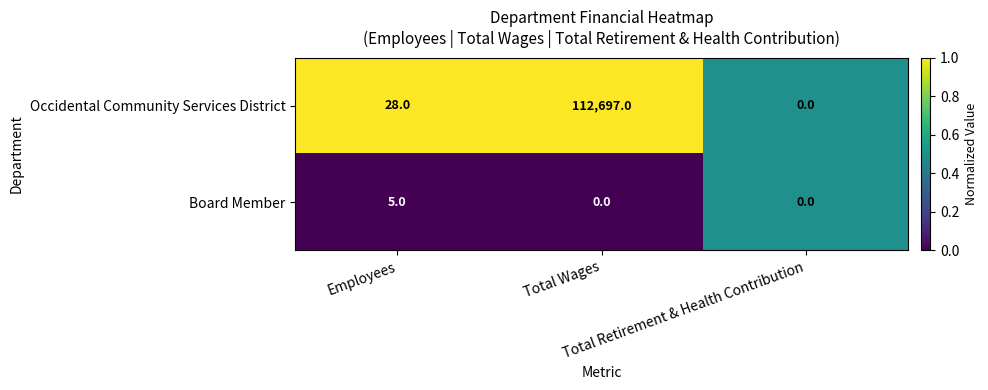

What is the difference between the maximum and second lowest values in the Board Member series?

5